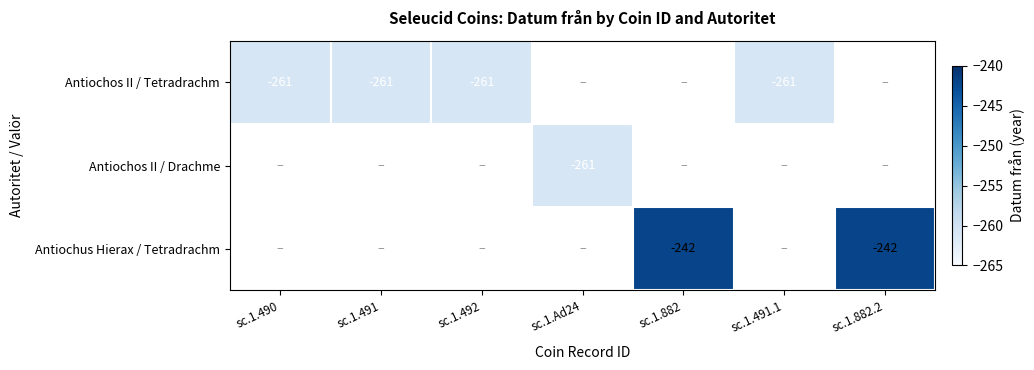

The Antiochus Hierax / Tetradrachm series shows -433 at sc.1.882.2. True or false?

False